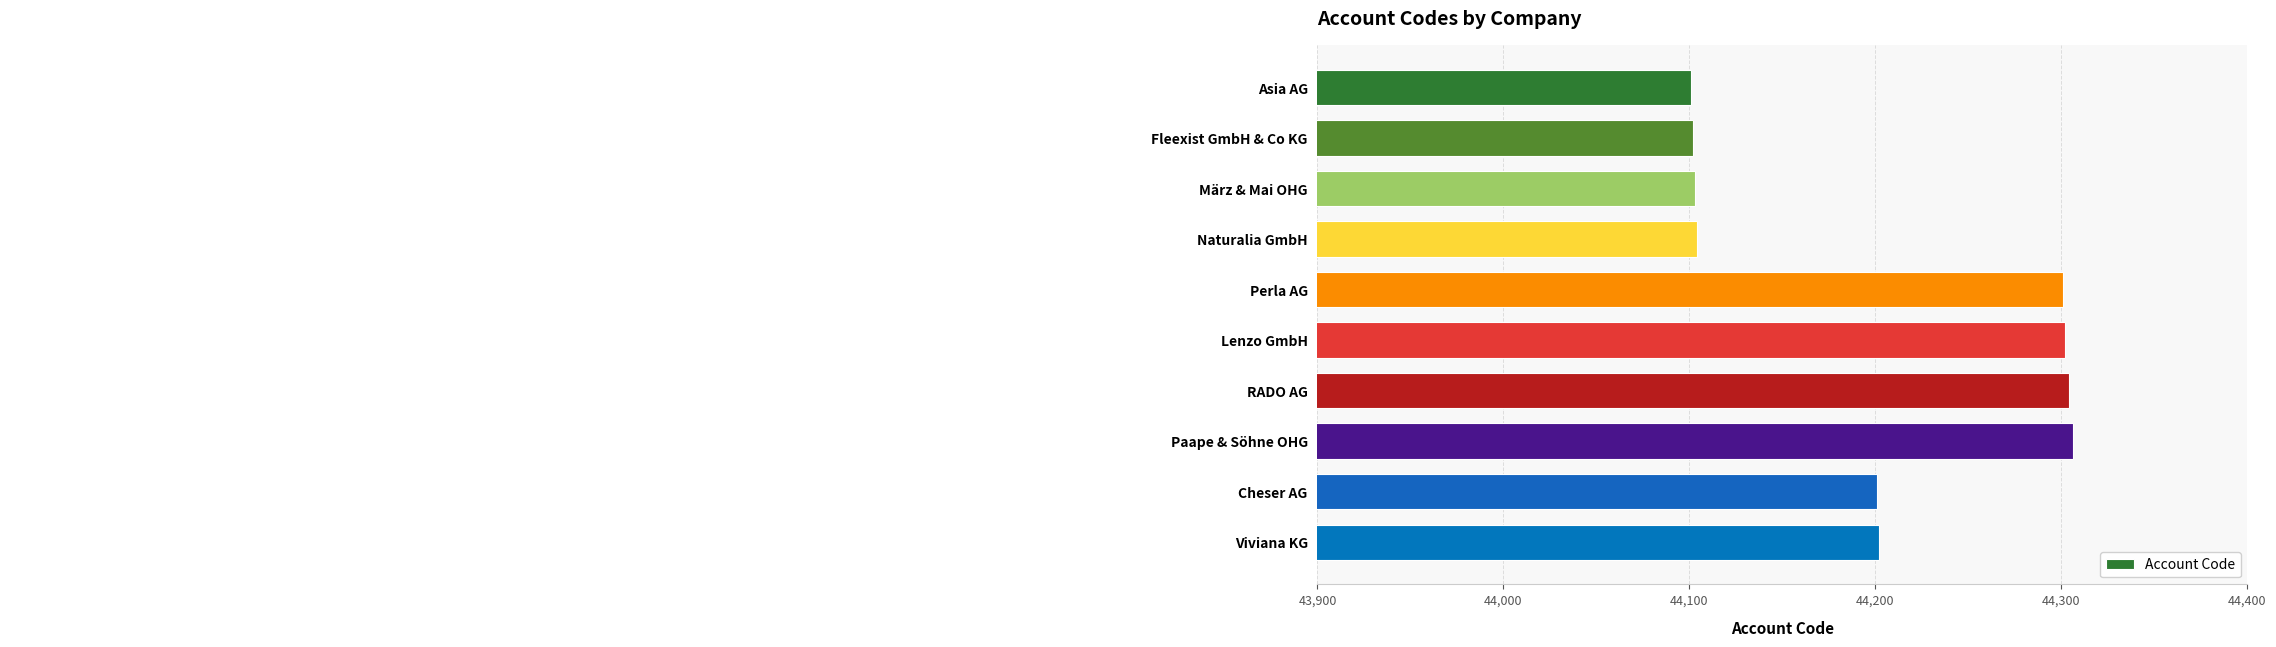

How many bars are there in total?

10